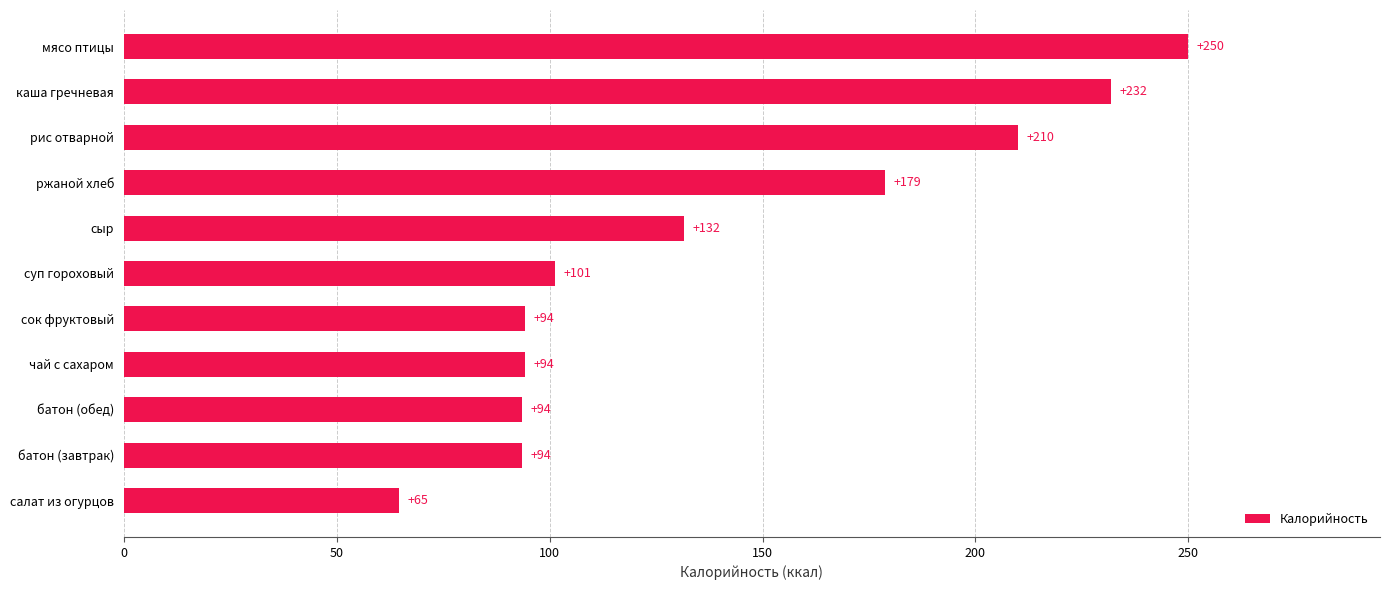

Which label corresponds to the largest value in the chart?

мясо птицы